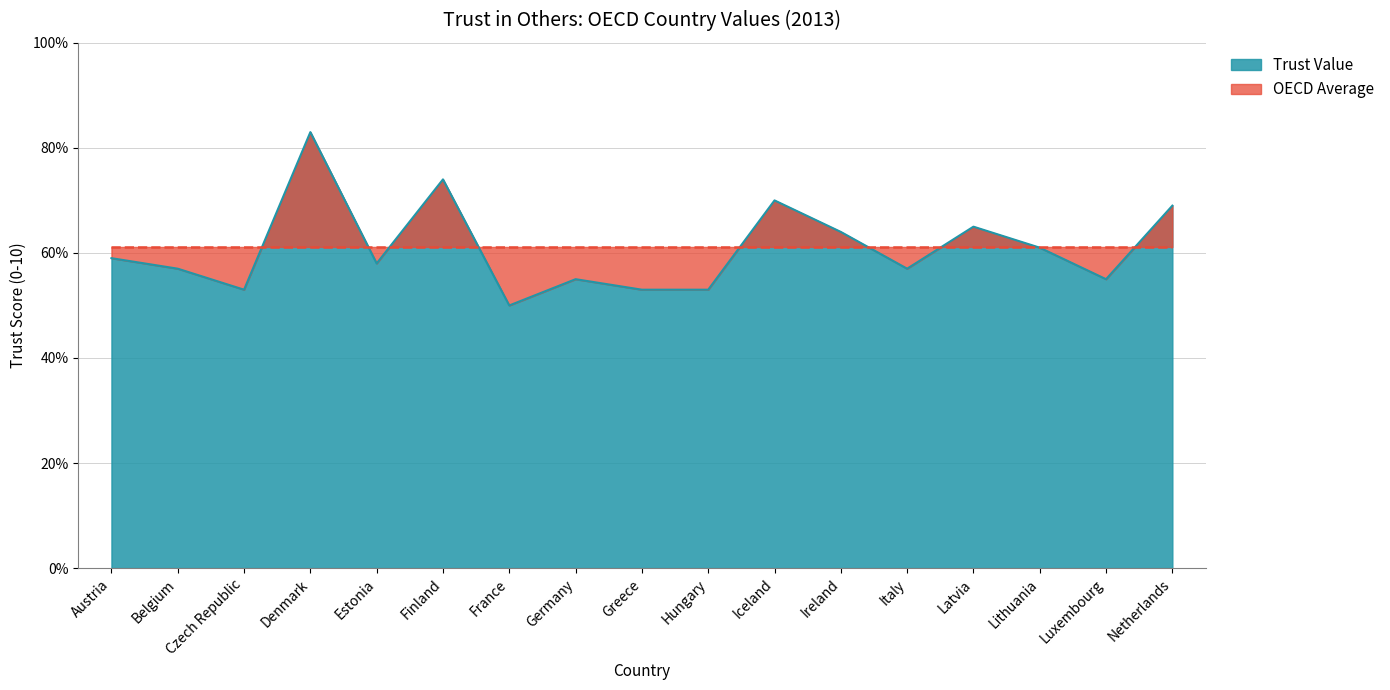

Reading left to right, extract all data points from this chart.

5.9	5.7	5.3	8.3	5.8	7.4	5.0	5.5	5.3	5.3	7.0	6.4	5.7	6.5	6.1	5.5	6.9